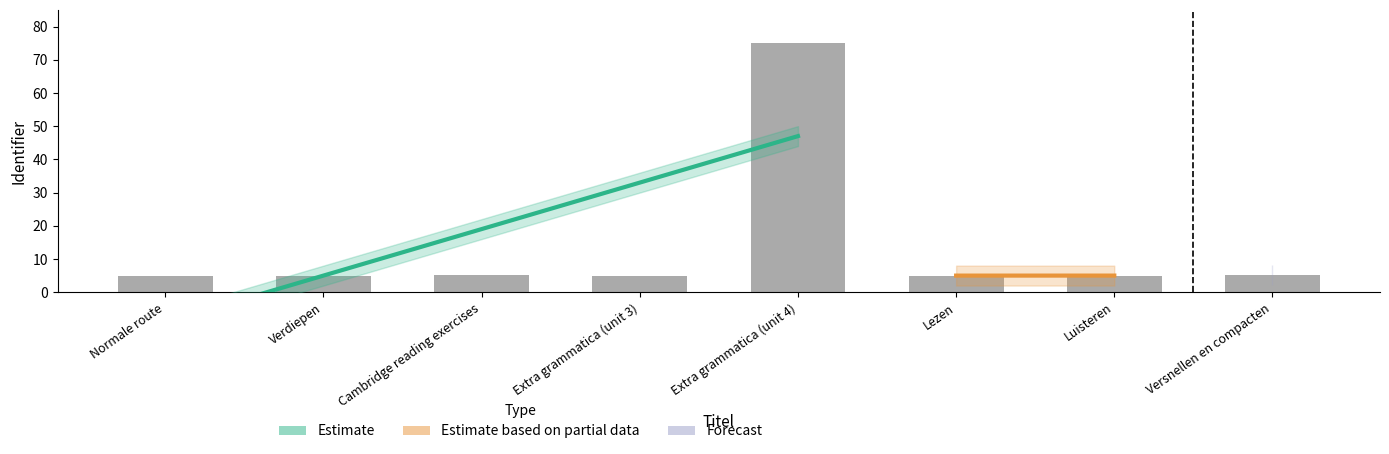

What is the sum of all values?

110.1